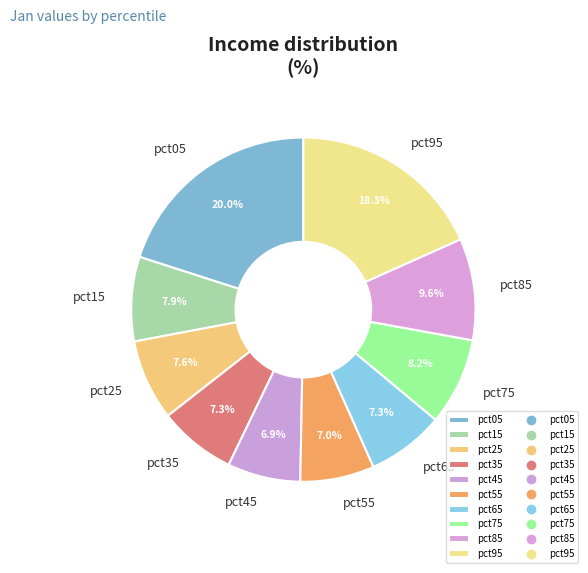

Which category has the biggest portion of the pie?

pct05